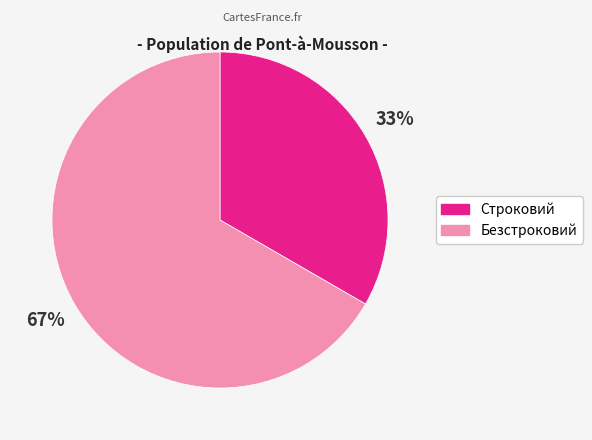

How many slices are in this pie chart?

2